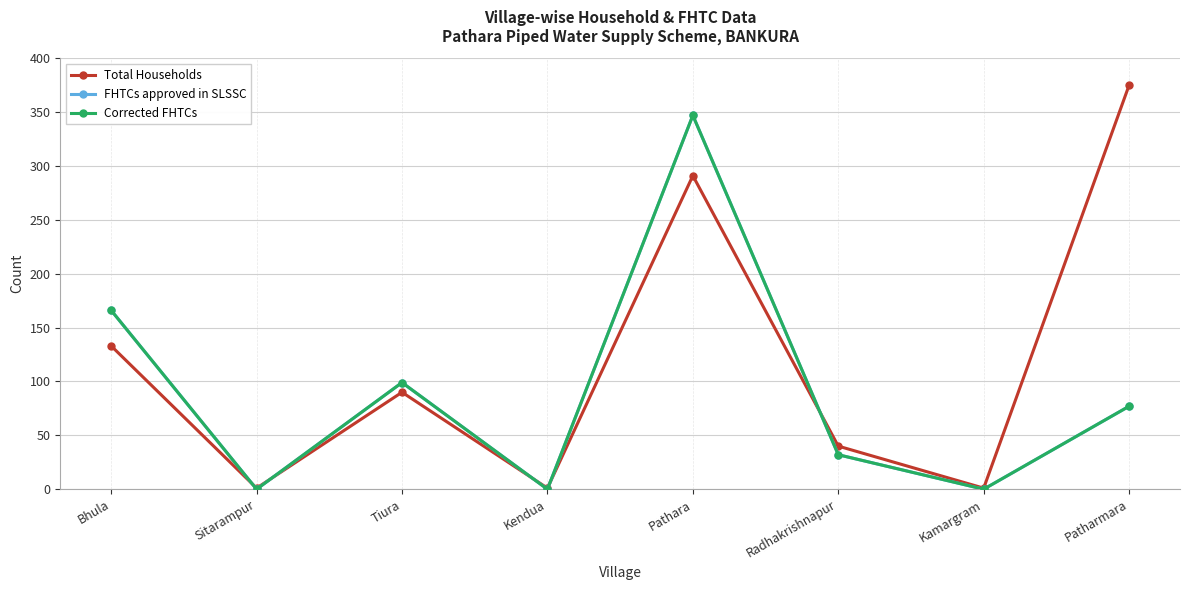

The value of Corrected FHTCs at Radhakrishnapur is 45. True or false?

False